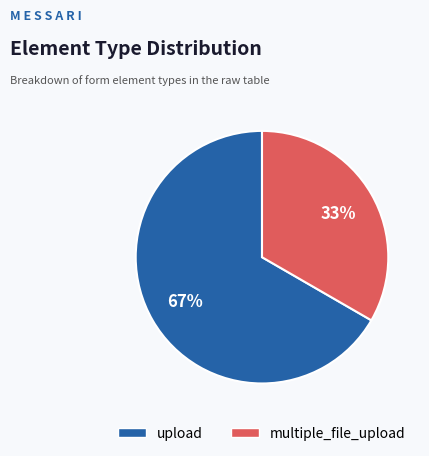

Between upload and multiple_file_upload, which is larger?

upload